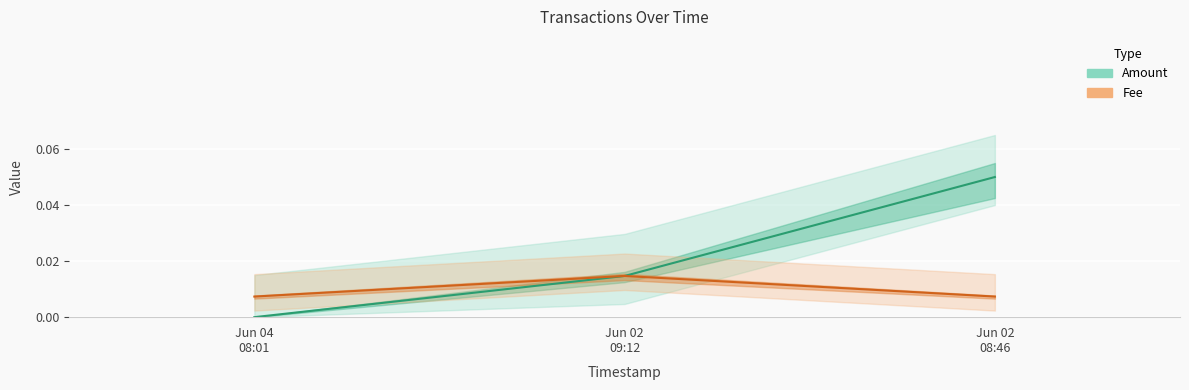

List the series in order of their peak value, highest first.

Amount, Fee